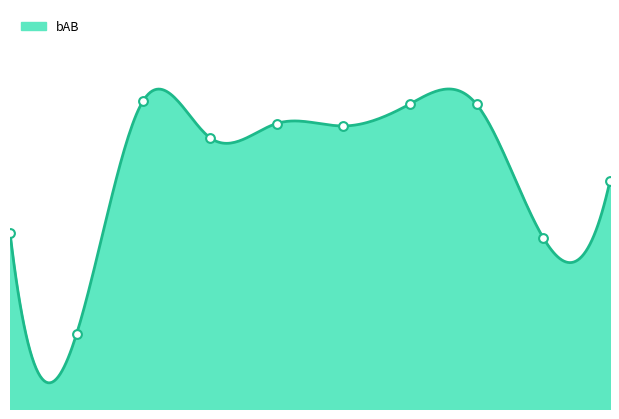

Between 5 and 2, which is larger?

2